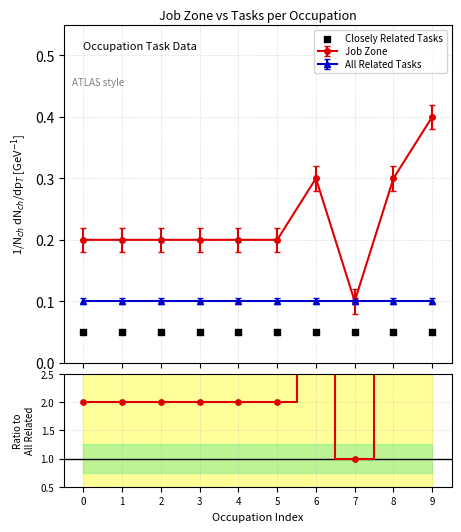

Is the value of Closely Related Tasks at 6 greater than the value of Job Zone at 5?

No